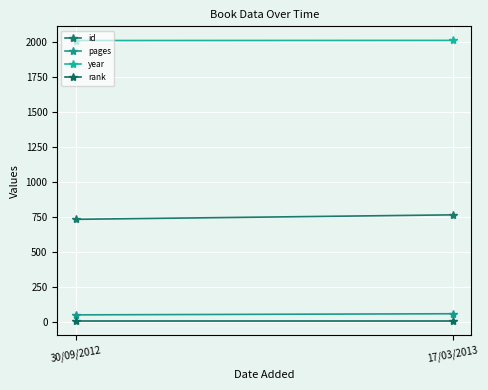

The rank series shows 0 at 17/03/2013. True or false?

False